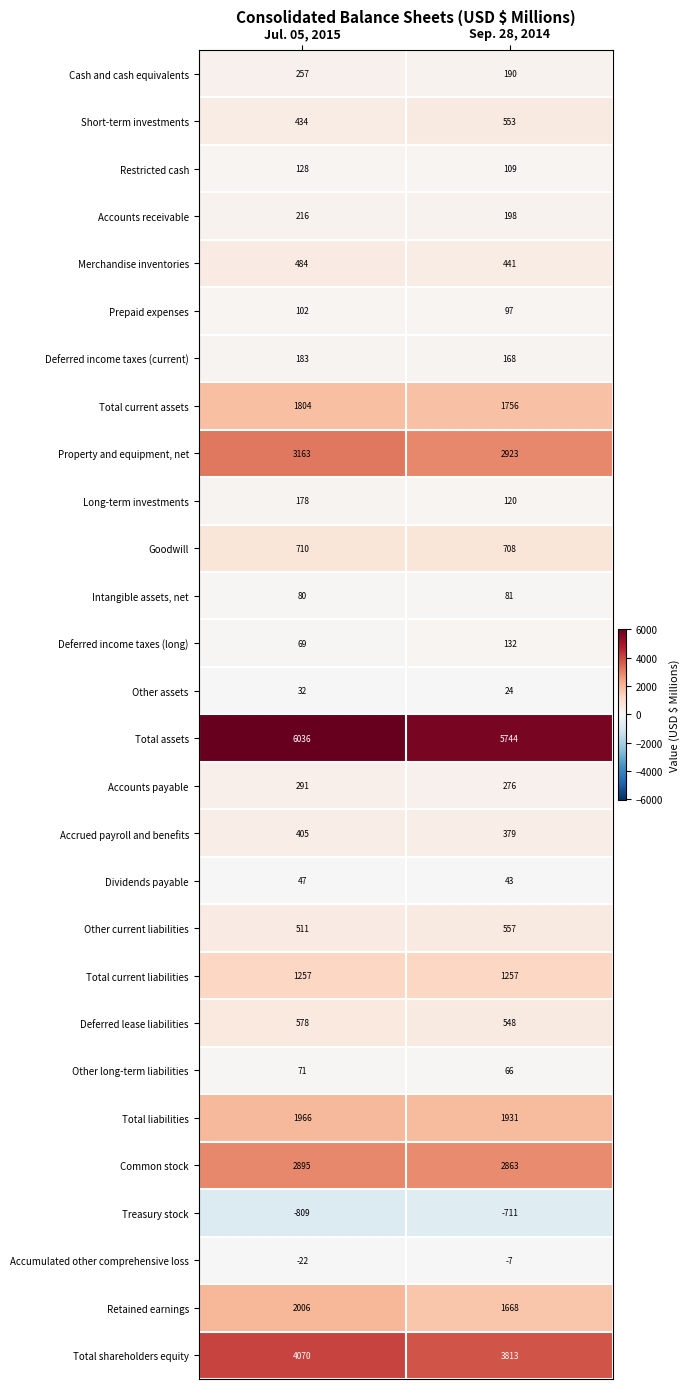

Read the Short-term investments value at Jul. 05, 2015, to the nearest 50.

450